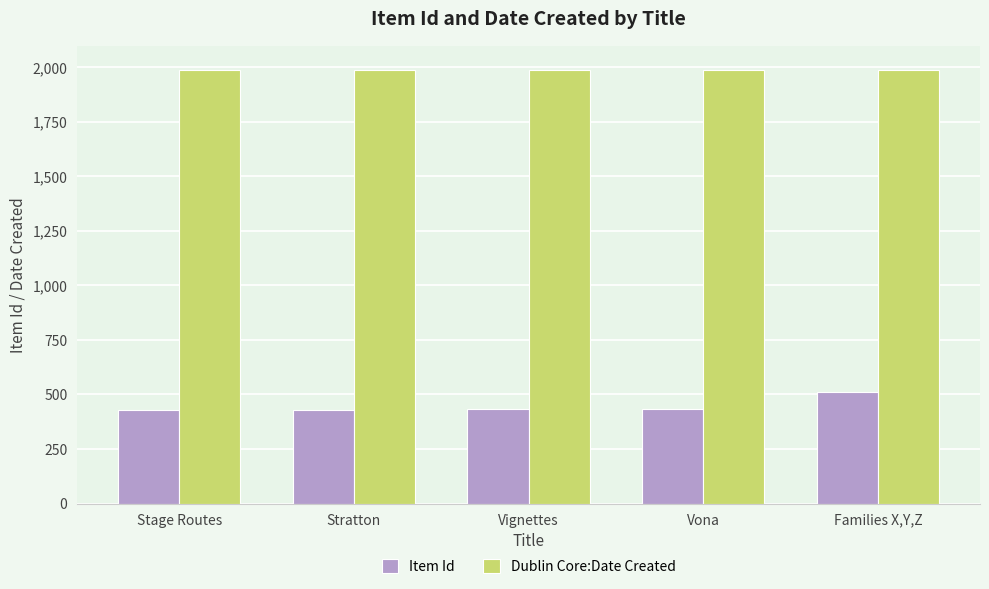

What is the lowest value of the Dublin Core:Date Created series?

1988